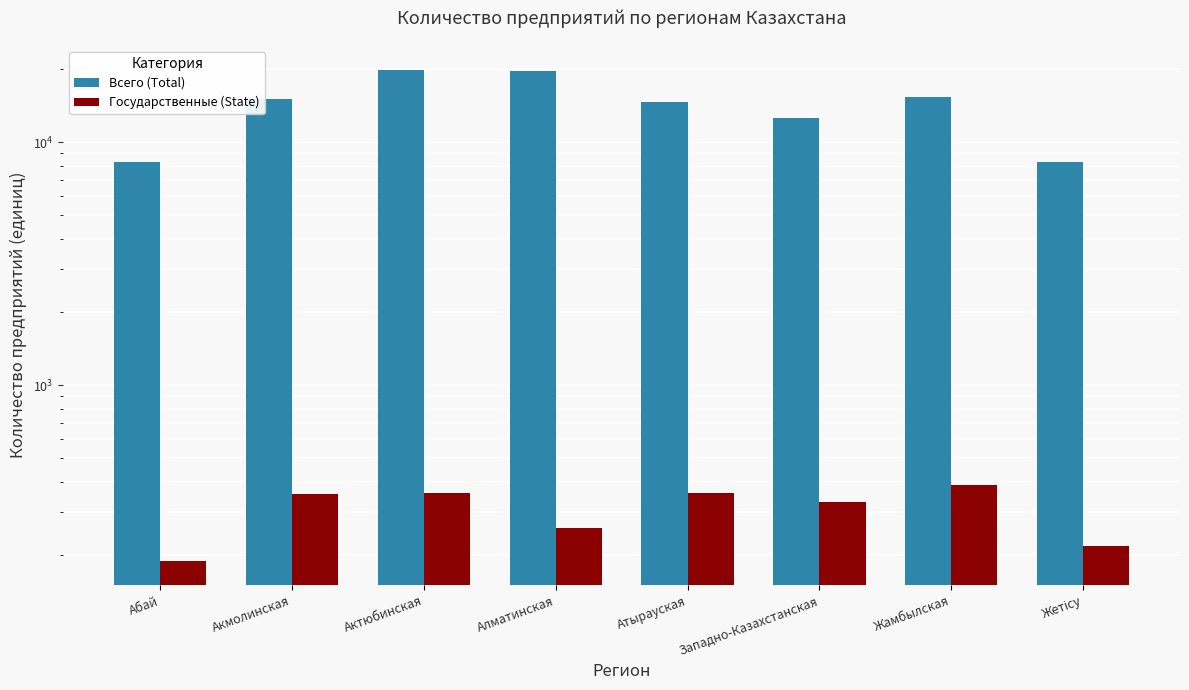

List the labels in order of Государственные (State) value, smallest first.

Абай, Жетісу, Алматинская, Западно-Казахстанская, Акмолинская, Актюбинская, Атырауская, Жамбылская